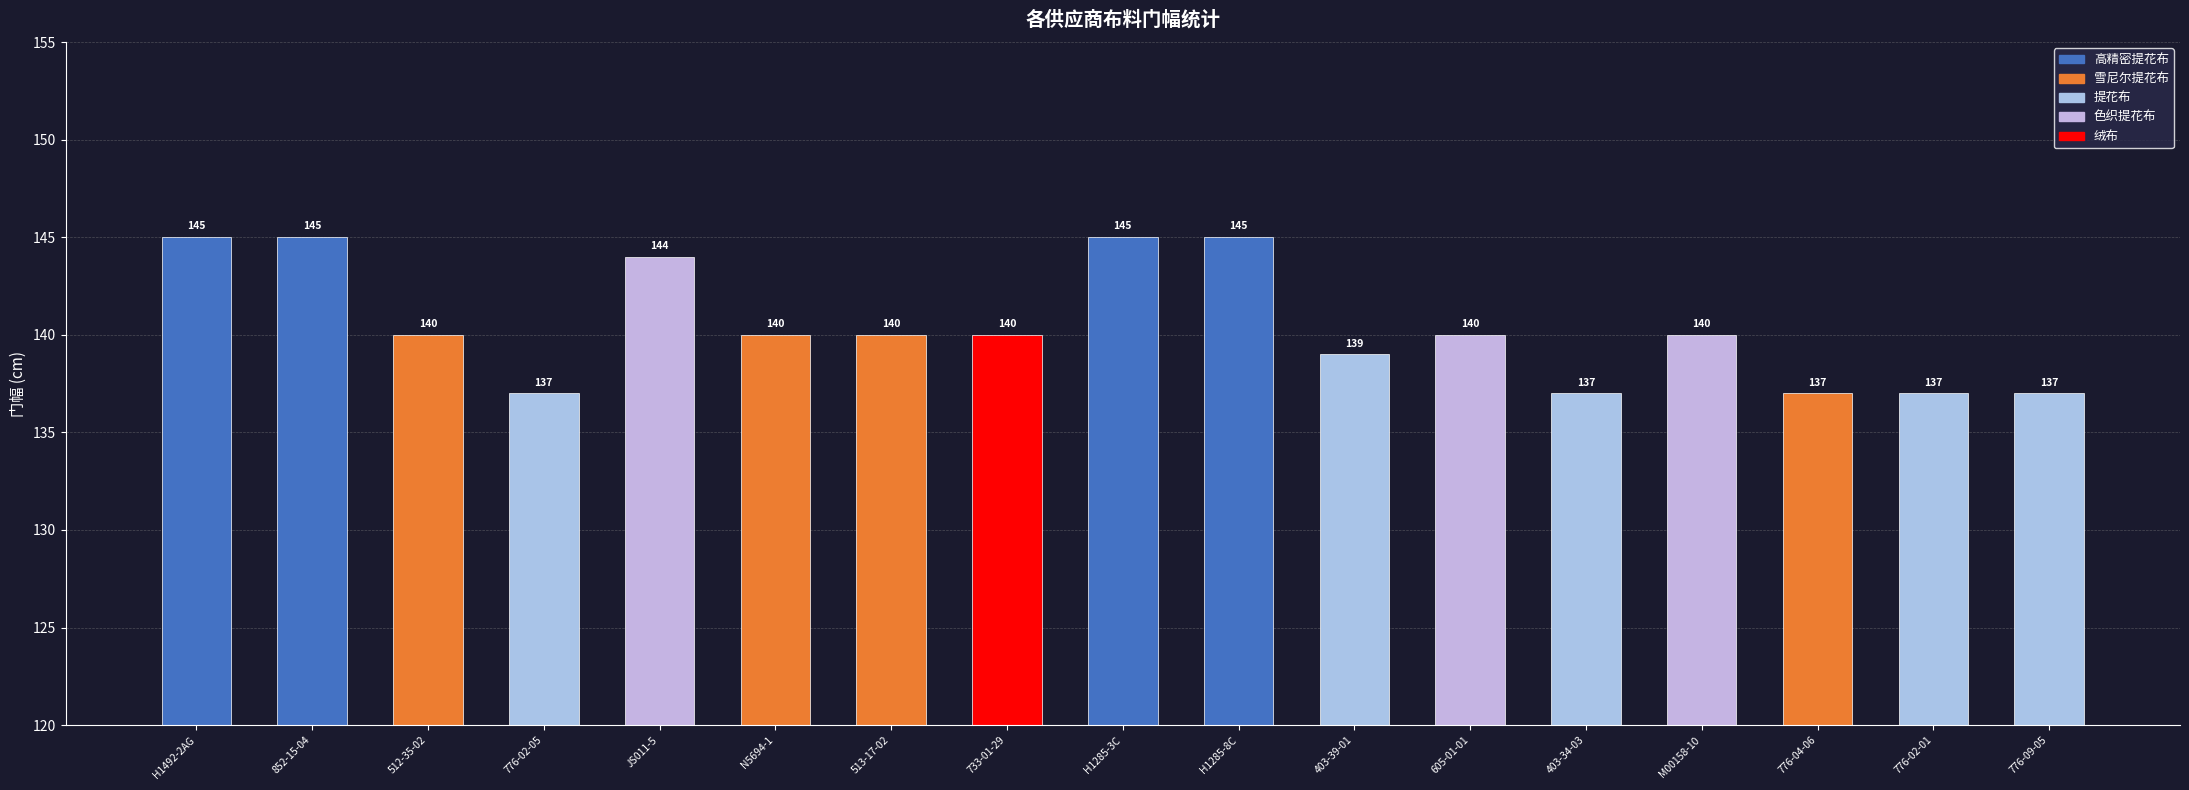

The value at 733-01-29 is 140. True or false?

True